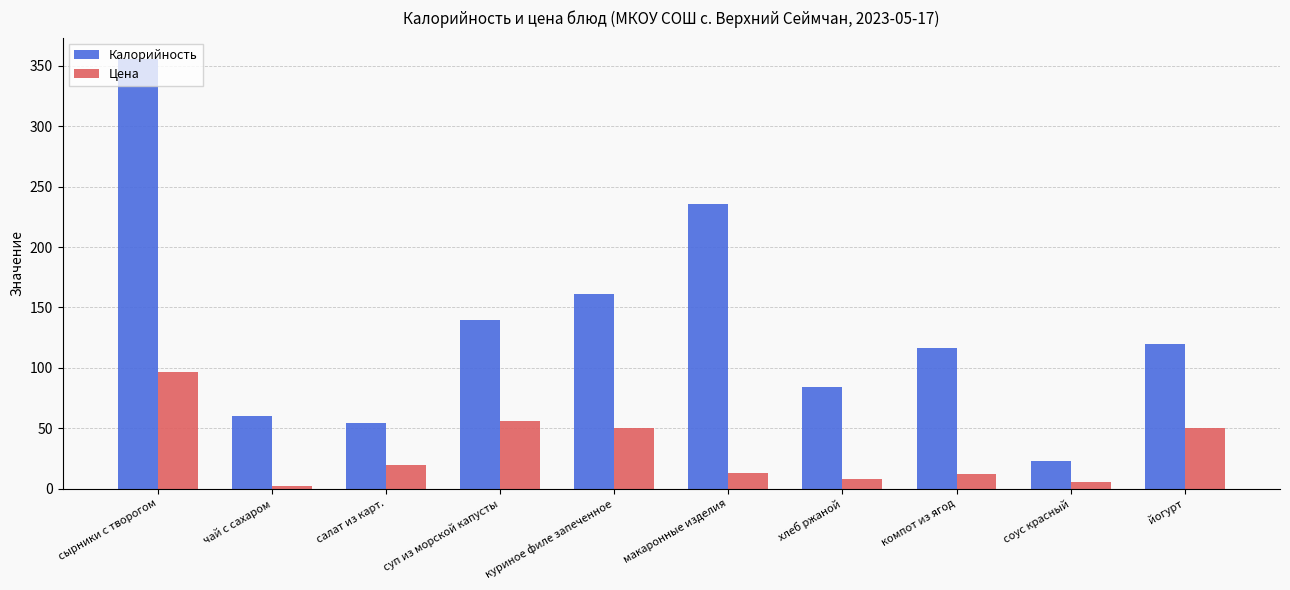

Which category has the lowest value across all series?

чай с сахаром